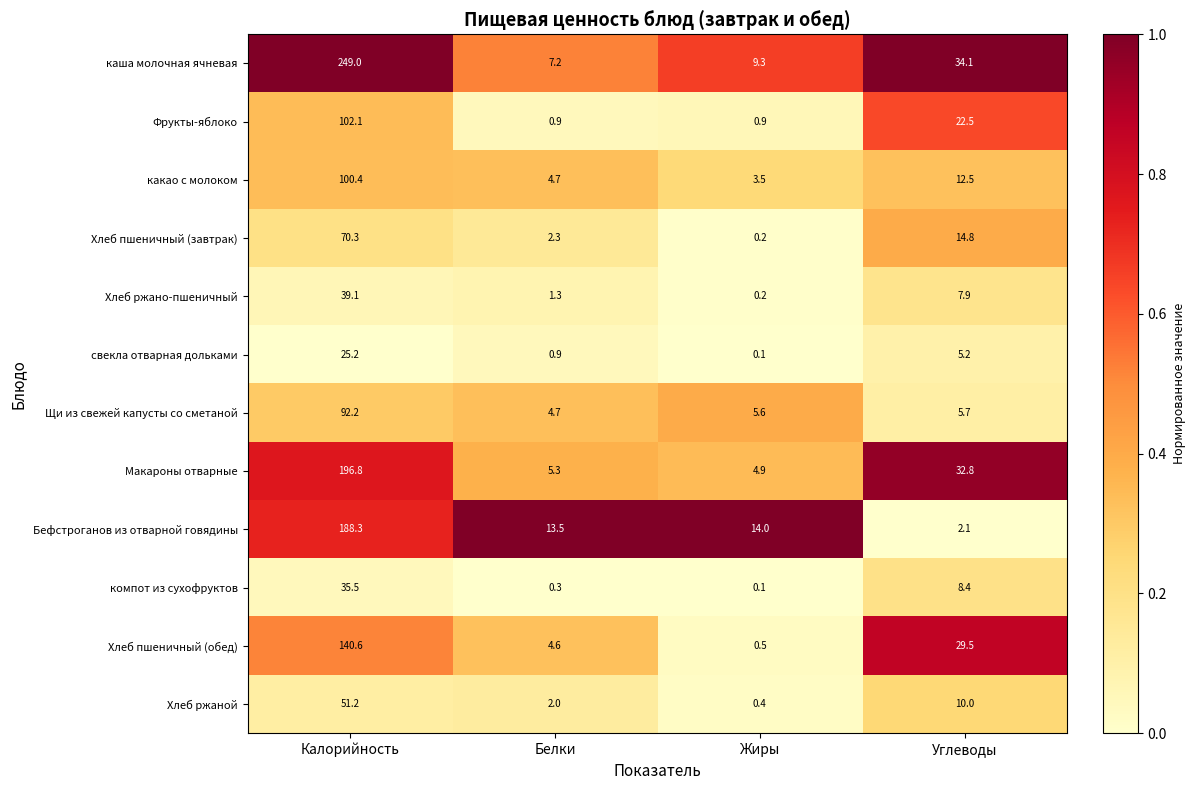

The какао с молоком series shows 12.5 at Углеводы. True or false?

True